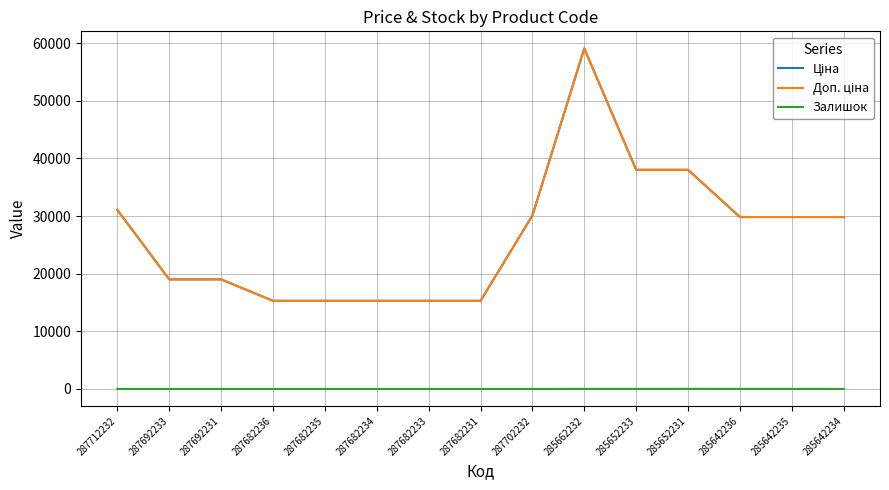

Is it true that Залишок equals 6.0 at 285642236?

False